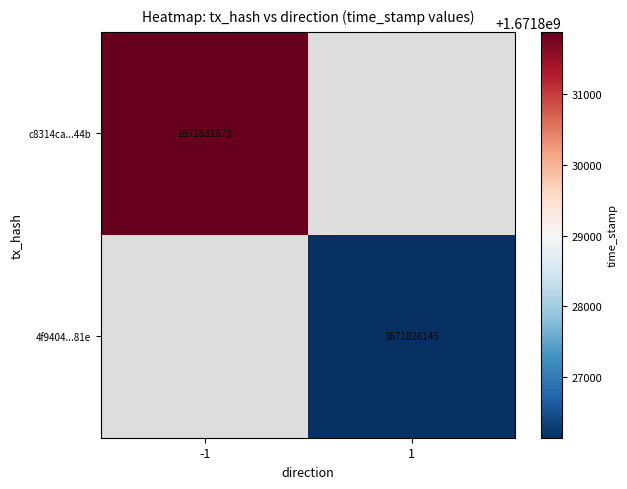

What is the maximum value shown in the chart?

1671831878.0